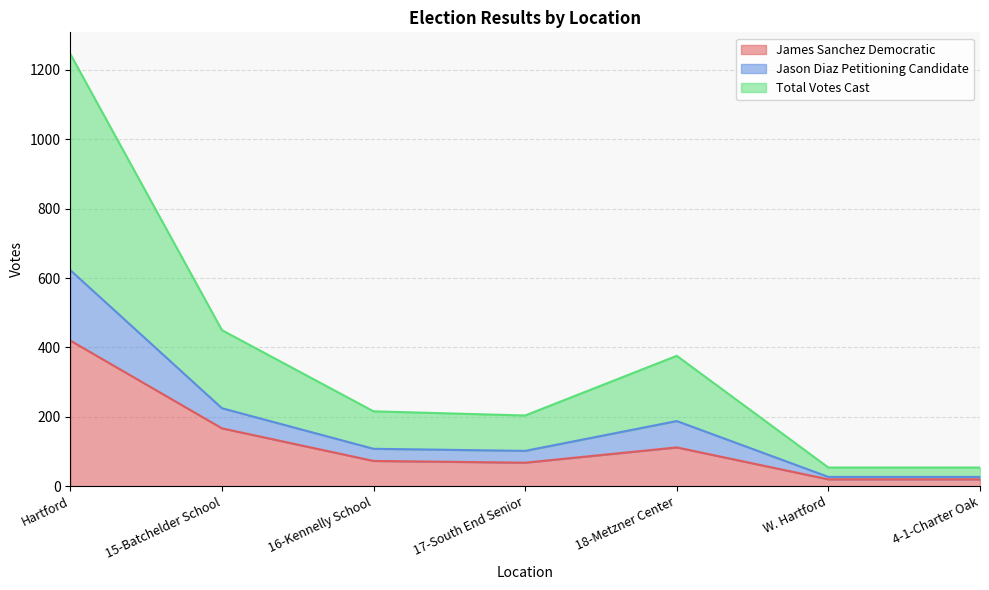

What is the approximate value of James Sanchez Democratic at W. Hartford, to the nearest 5?

20